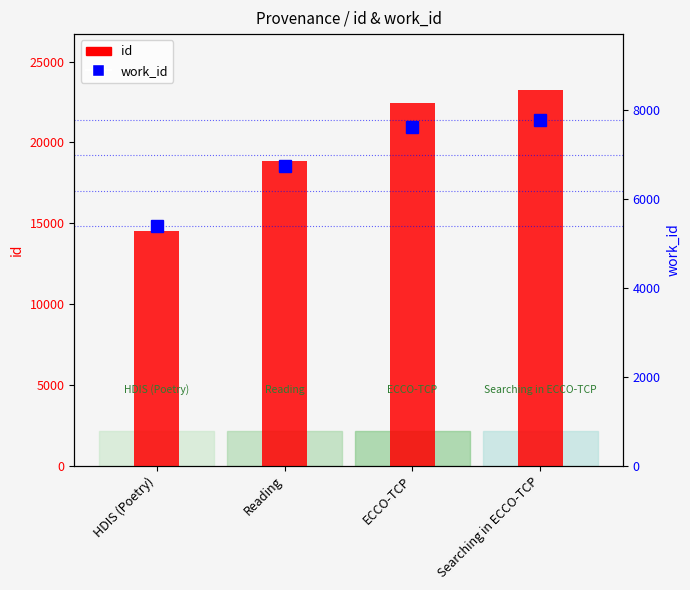

What are all the series names shown in the legend?

id, work_id